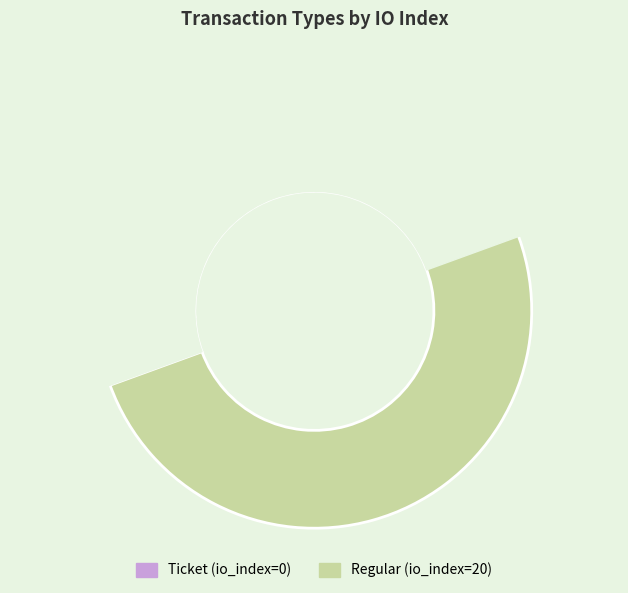

Which slice represents more than half of the pie?

Regular